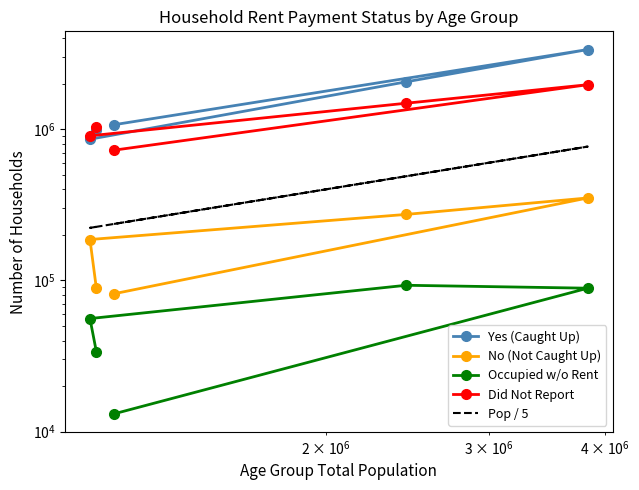

Is this an area chart (filled region under the line)?

No